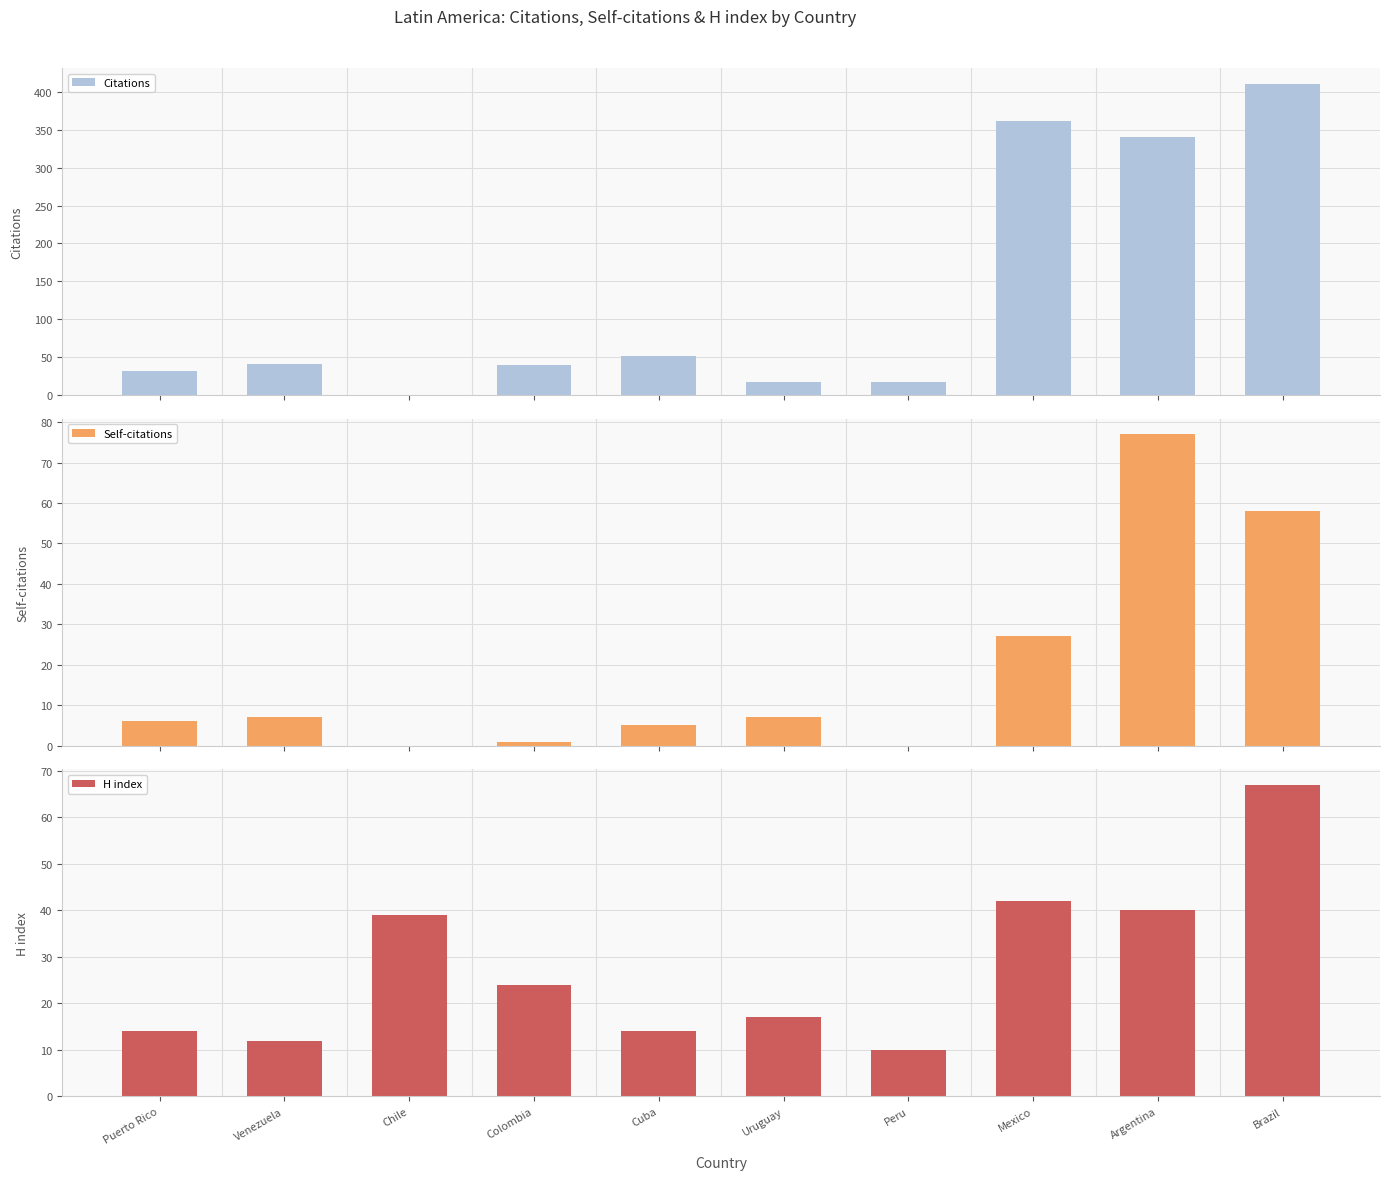

Reading left to right, transcribe all the data shown in this chart.

Citations: 32	41	0	40	52	17	17	361	340	411
Self-citations: 6	7	0	1	5	7	0	27	77	58
H index: 14	12	39	24	14	17	10	42	40	67